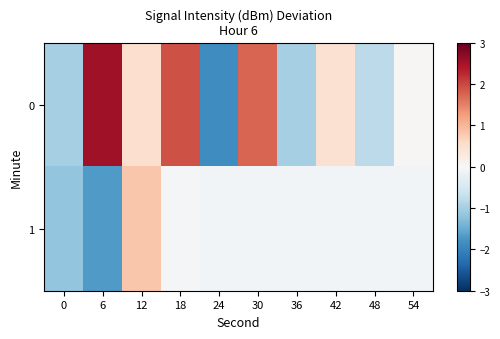

List the series in order of their peak value, lowest first.

1, 0